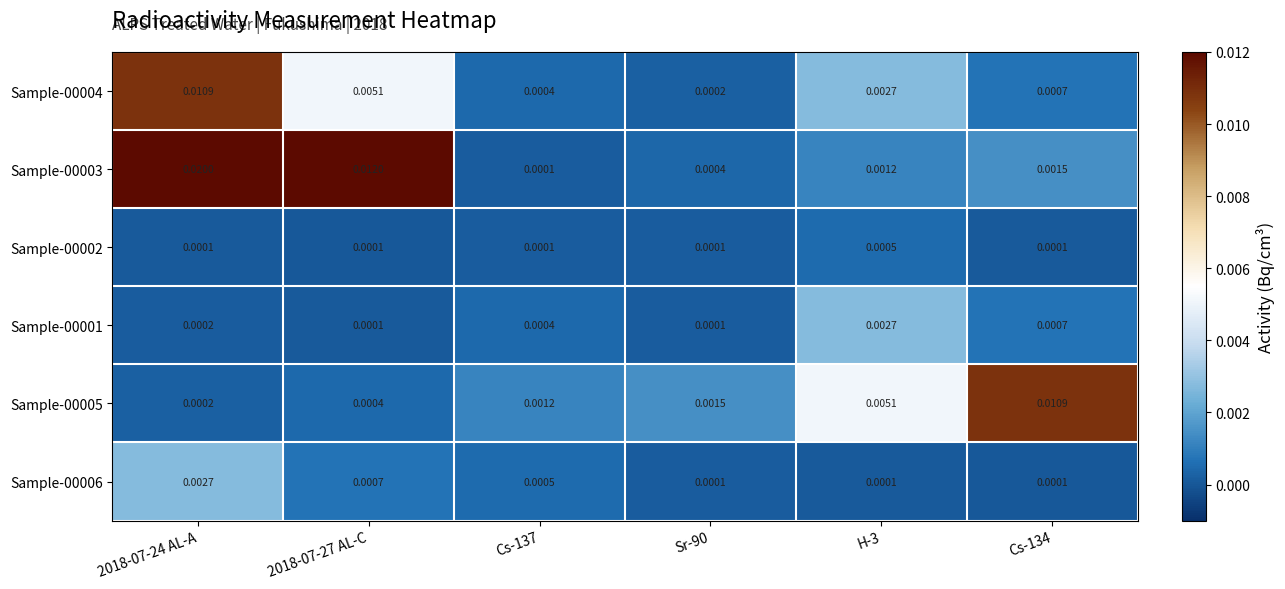

Is the value of Sample-00004 at Sr-90 greater than the value of Sample-00002 at 2018-07-24 AL-A?

Yes